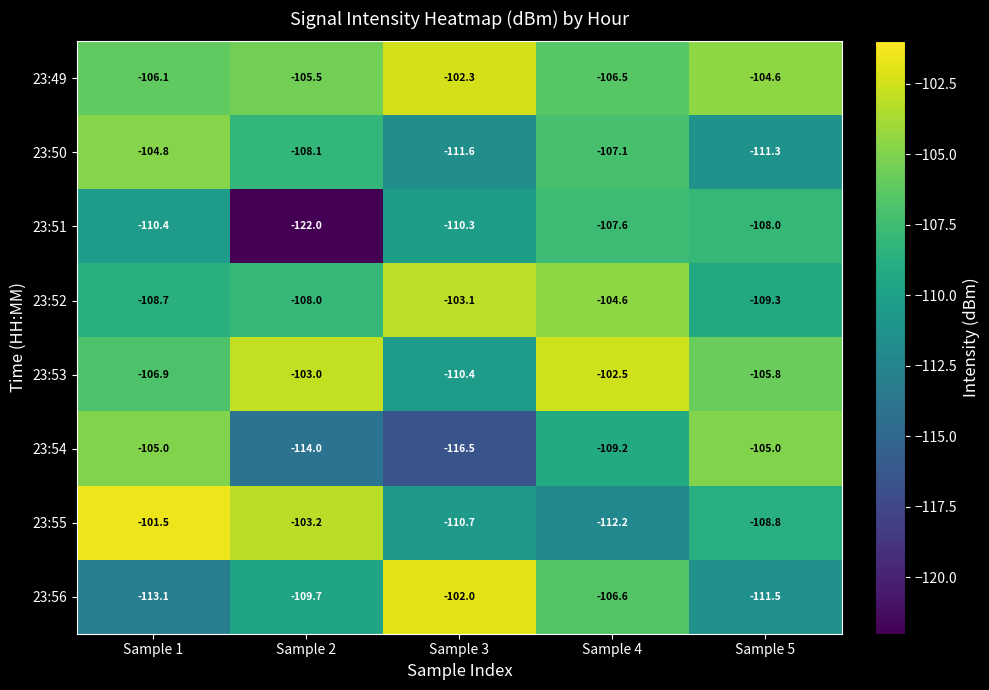

What is the sum of all 23:55 values?

-536.4